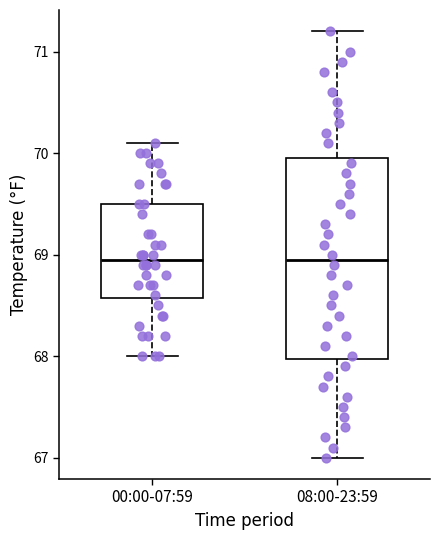

Comparing the boxes themselves (not the whiskers), which one is the tallest?

08:00-23:59